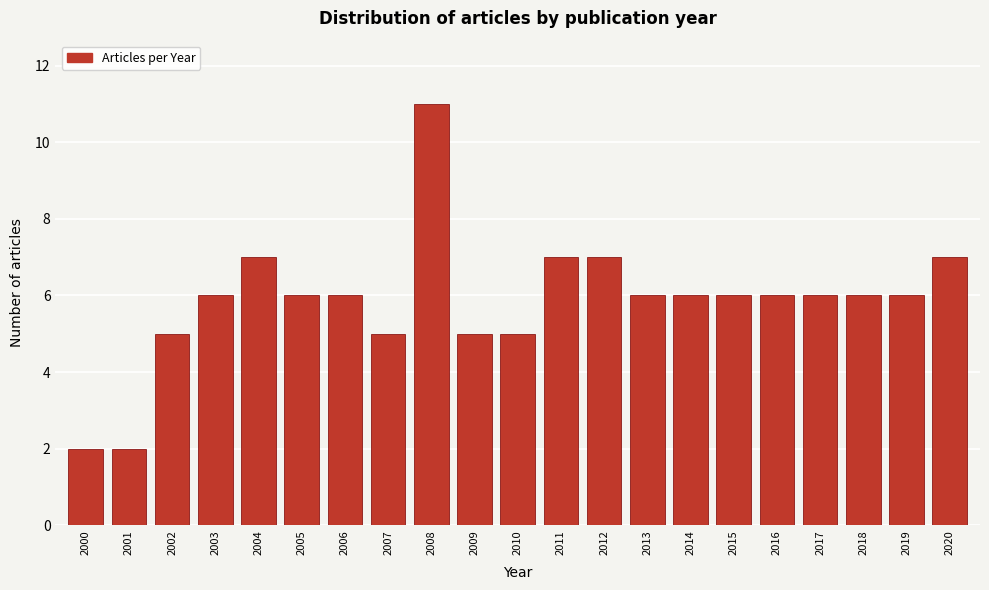

Reading right to left, extract all data points from this chart.

7	6	6	6	6	6	6	6	7	7	5	5	11	5	6	6	7	6	5	2	2